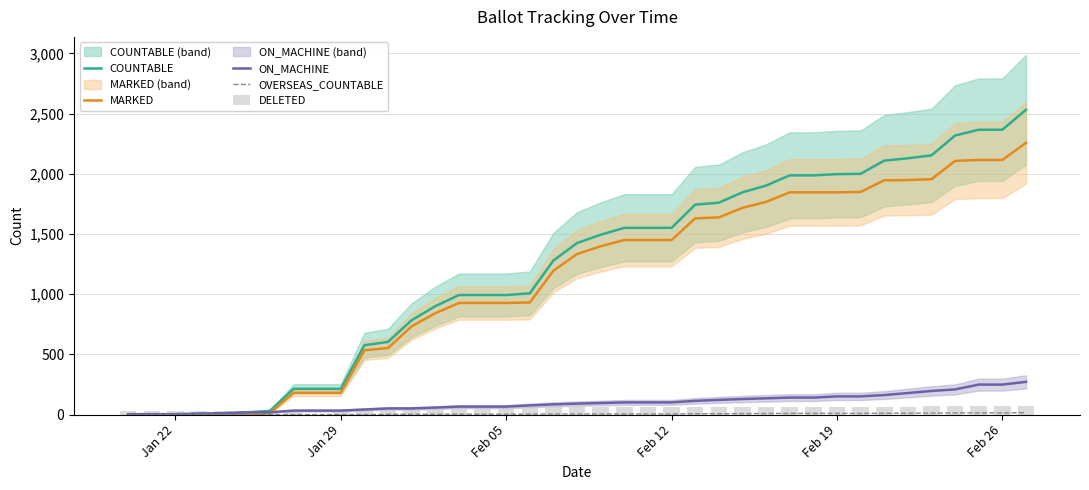

What is the value of the OVERSEAS_COUNTABLE bar at the 14th from the left?

3